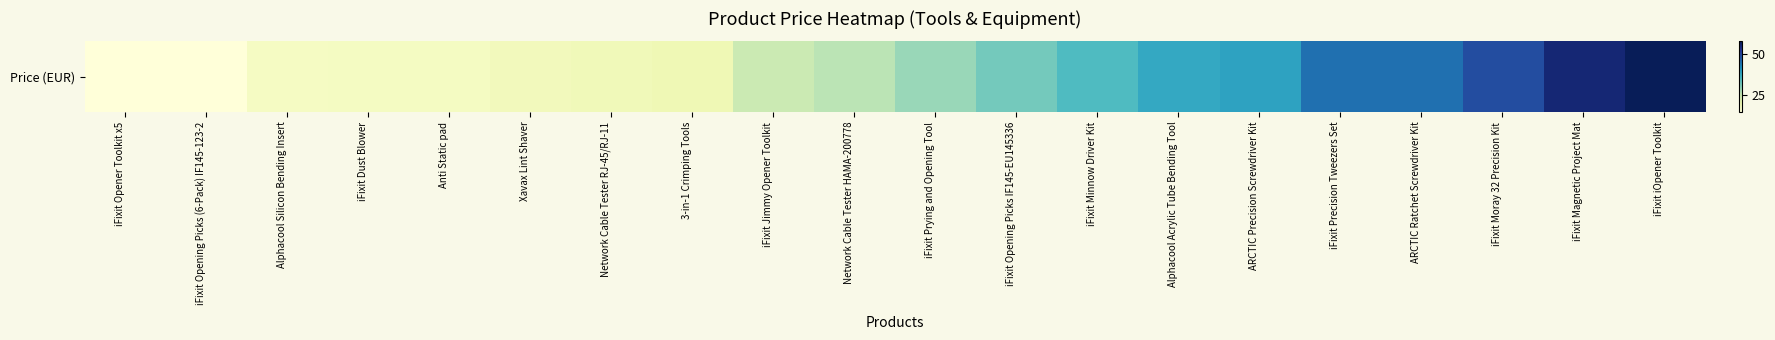

Where does the data first go above 28?

iFixit Prying and Opening Tool